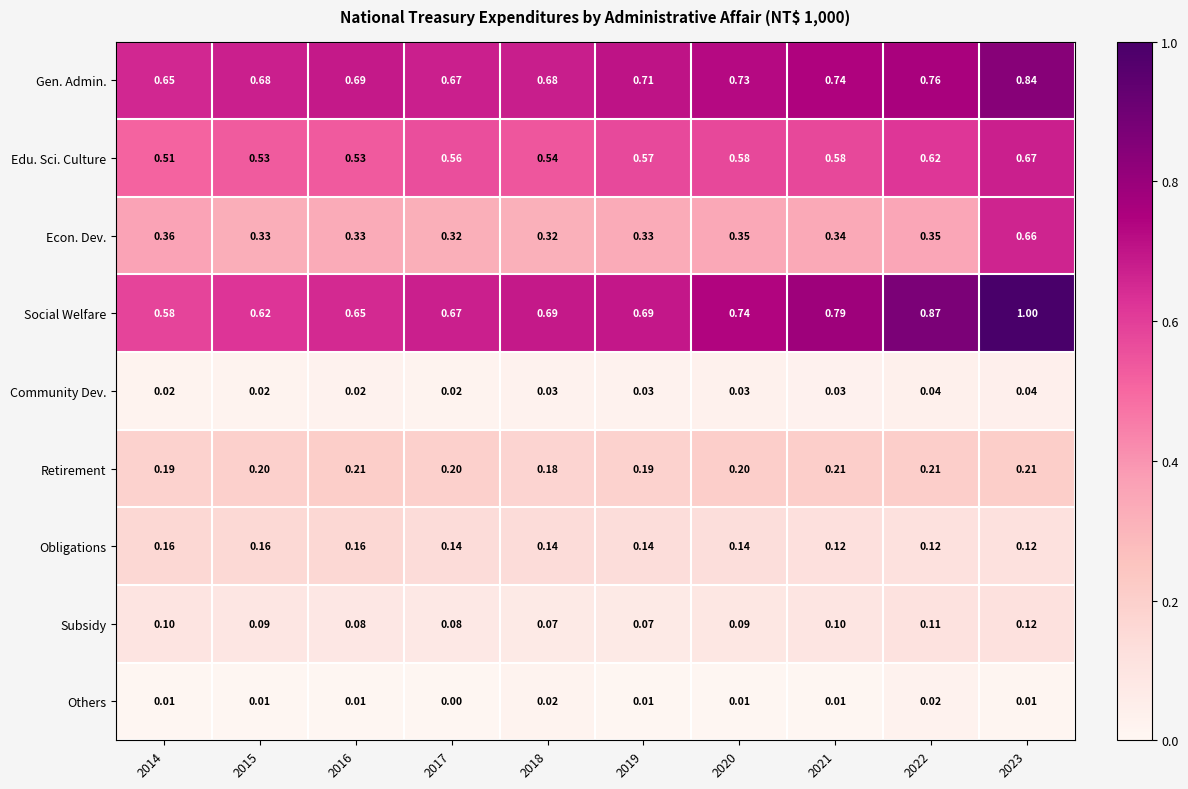

Which series has the largest range (max minus min)?

Social Welfare